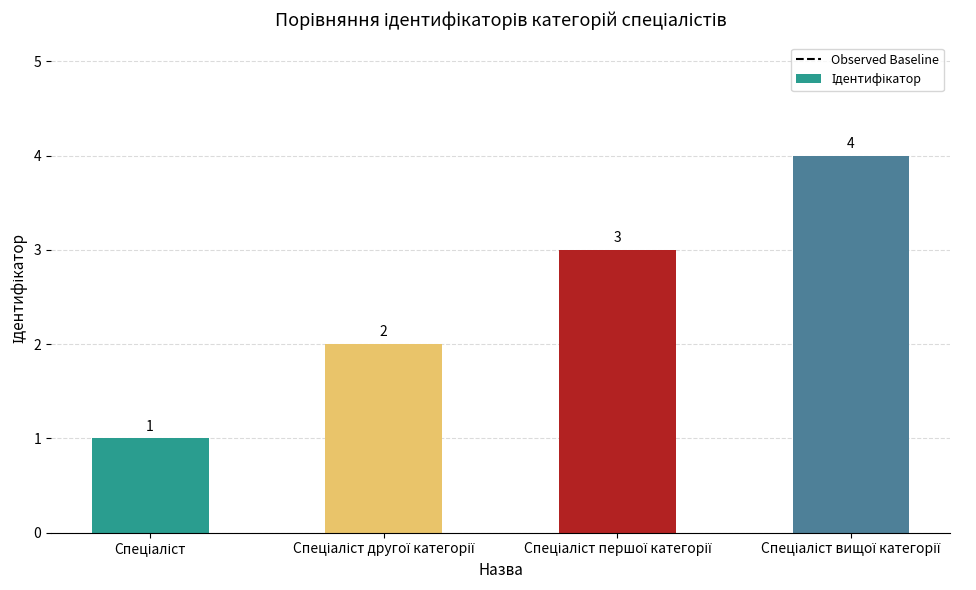

What is the smallest value displayed?

1